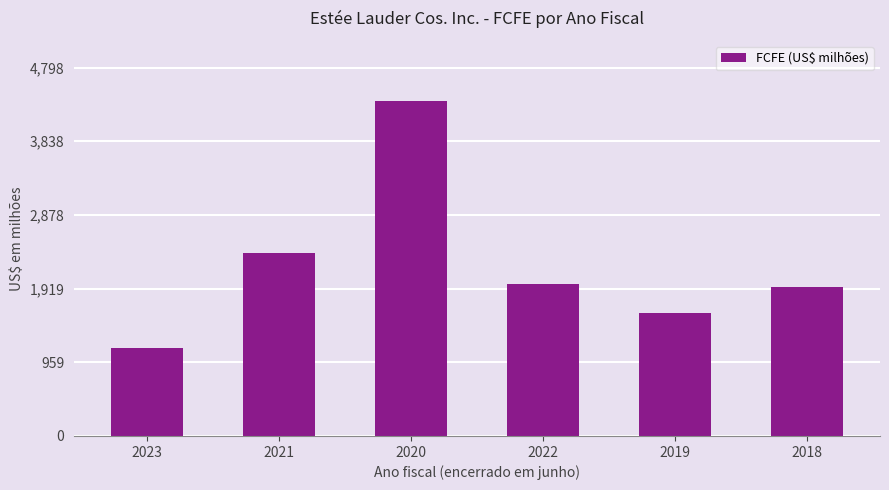

Are the bars grouped side by side (vs. stacked)?

No